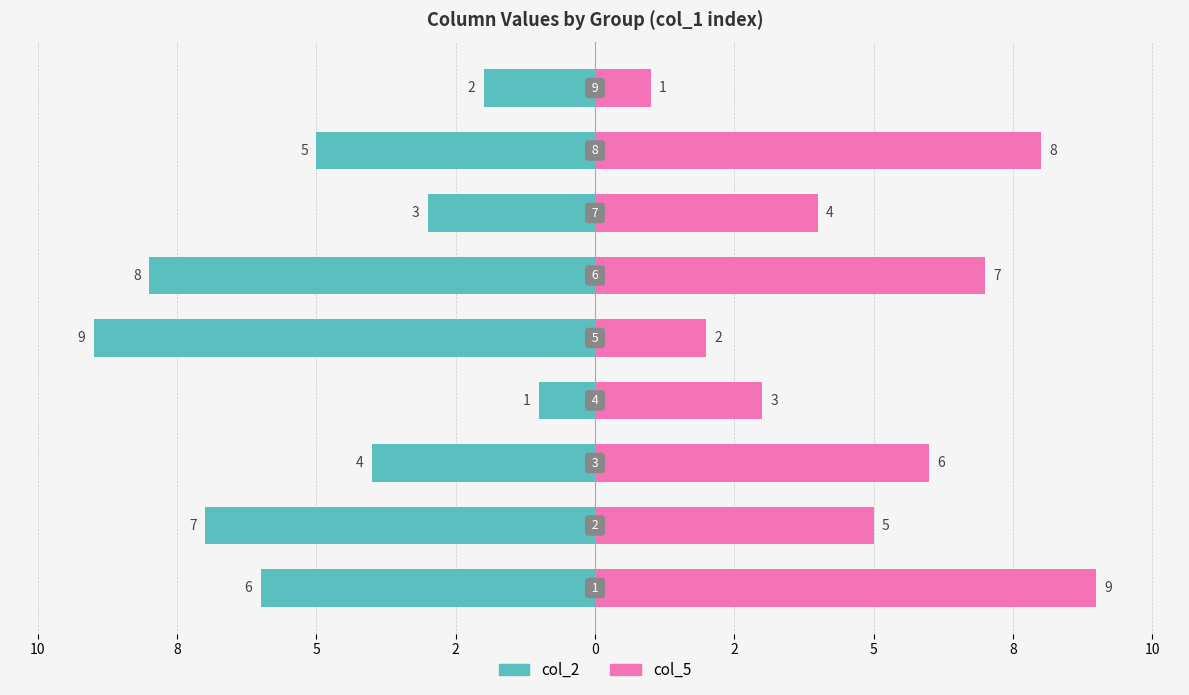

Is it true that col_5 equals 3 at 12?

False